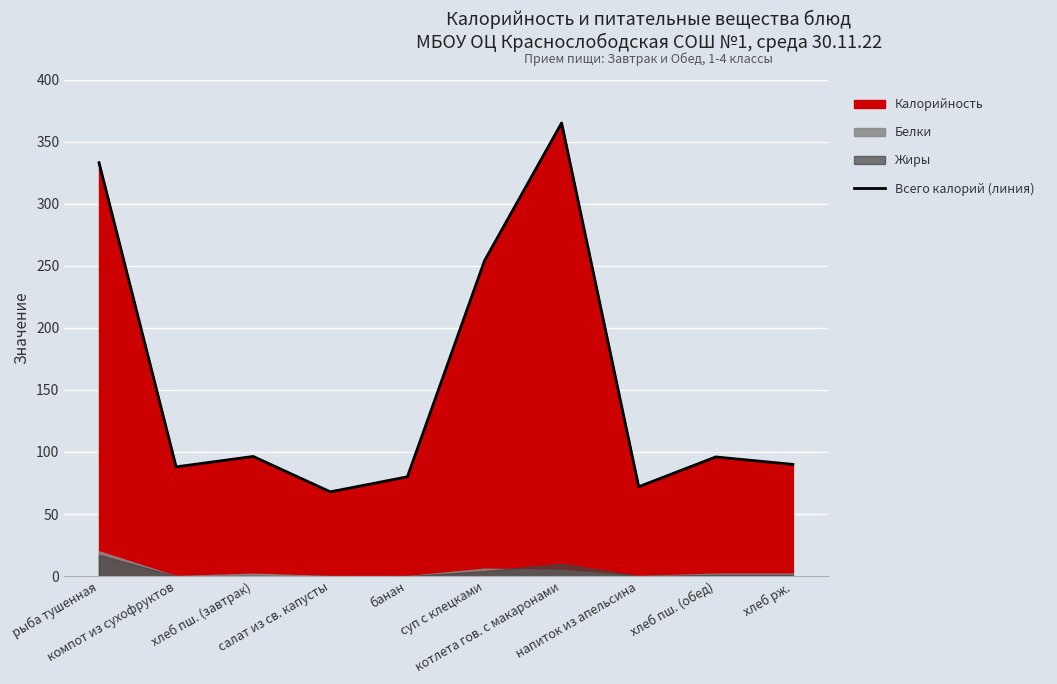

How many points are higher than both their immediate neighbors (excluding endpoints)?

3